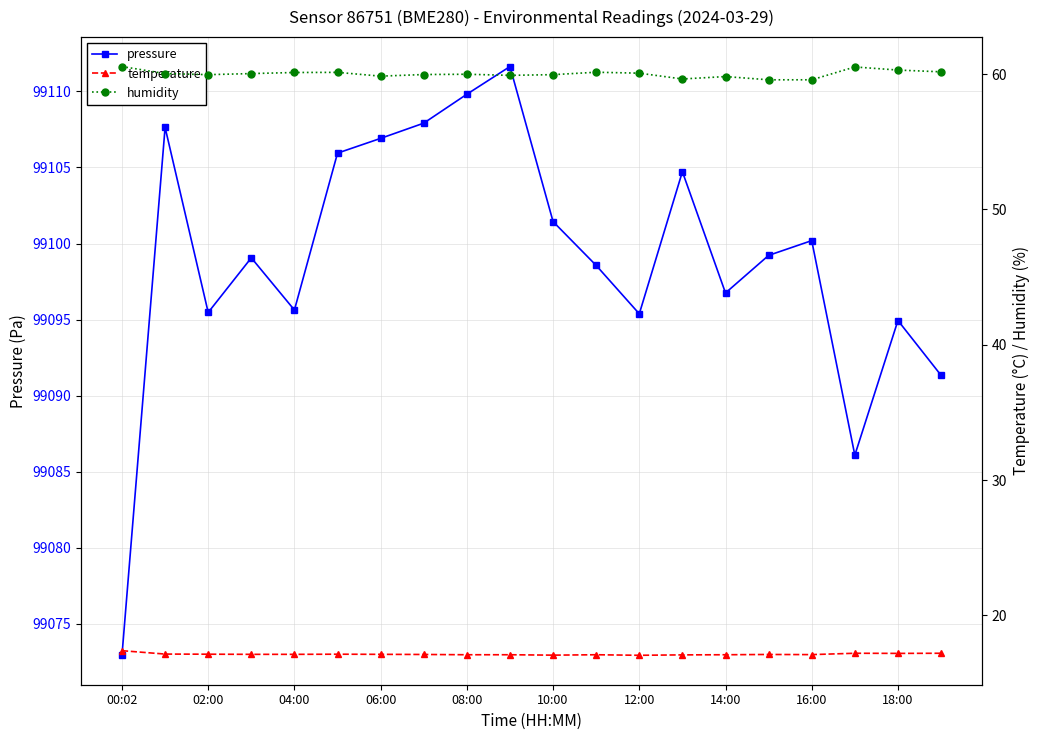

The pressure series shows 99100.2 at 16:00. True or false?

True